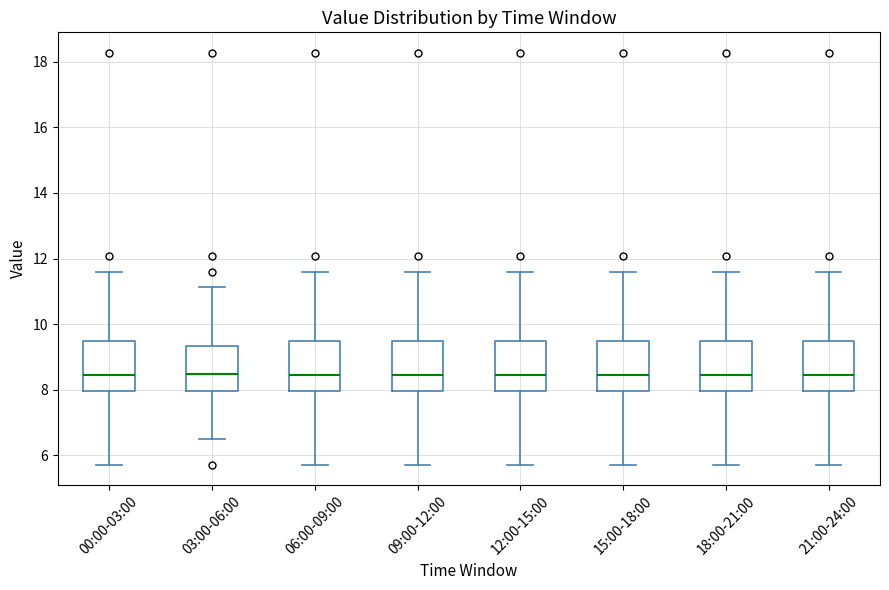

Where does the lower whisker of the box for 06:00-09:00 end on the y-axis? The values are not printed on the chart, so give them approximately, as read against the axis.

5.8